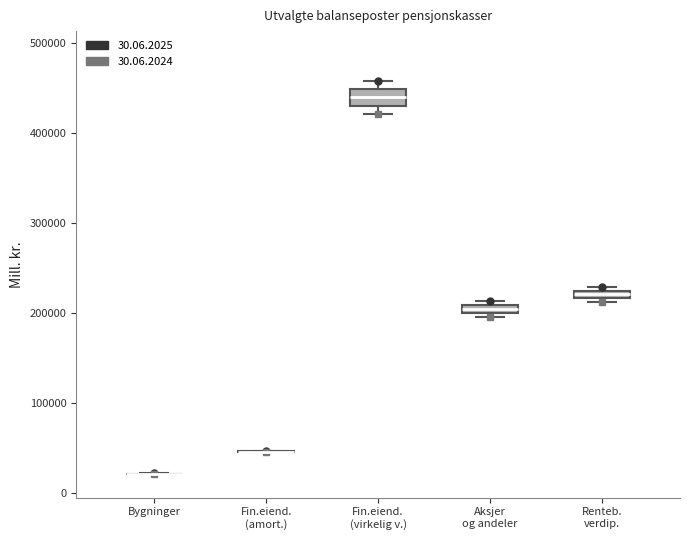

Where does the median line of the box for Fin.eiend. (virkelig v.) sit on the y-axis? The values are not printed on the chart, so give them approximately, as read against the axis.

440000